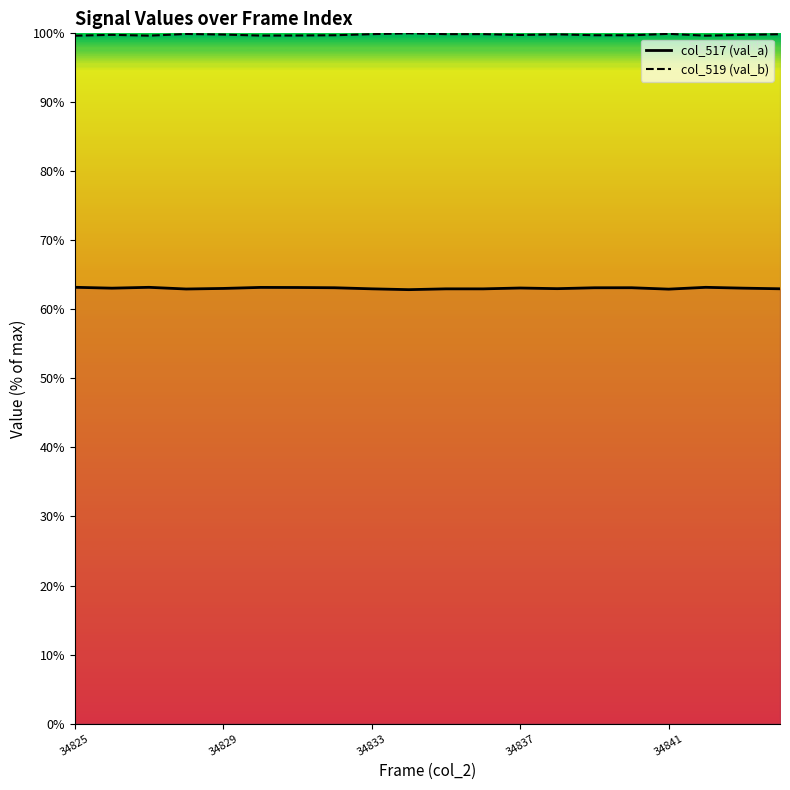

At which label is col_519 (val_b) closest to 99?

34825